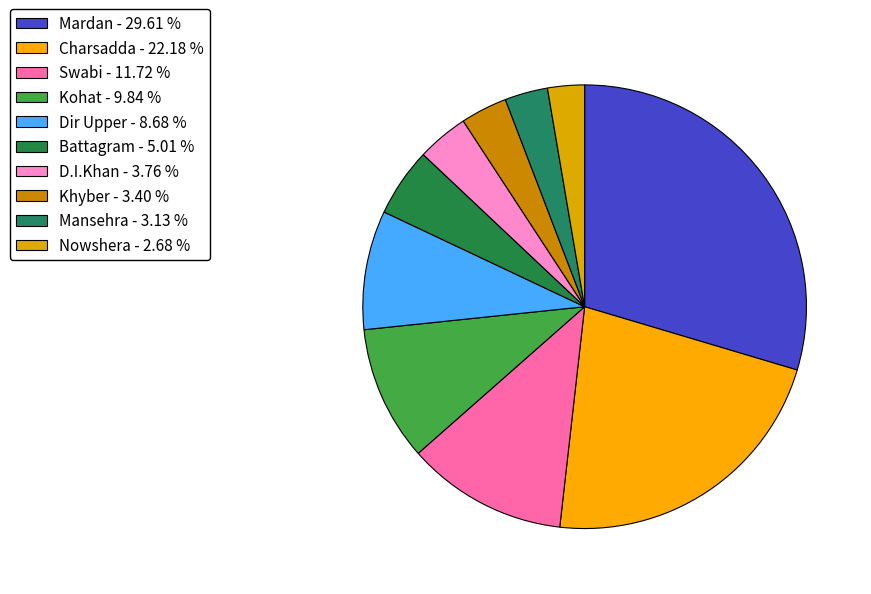

How much of the chart is everything except Mardan?

70.4%